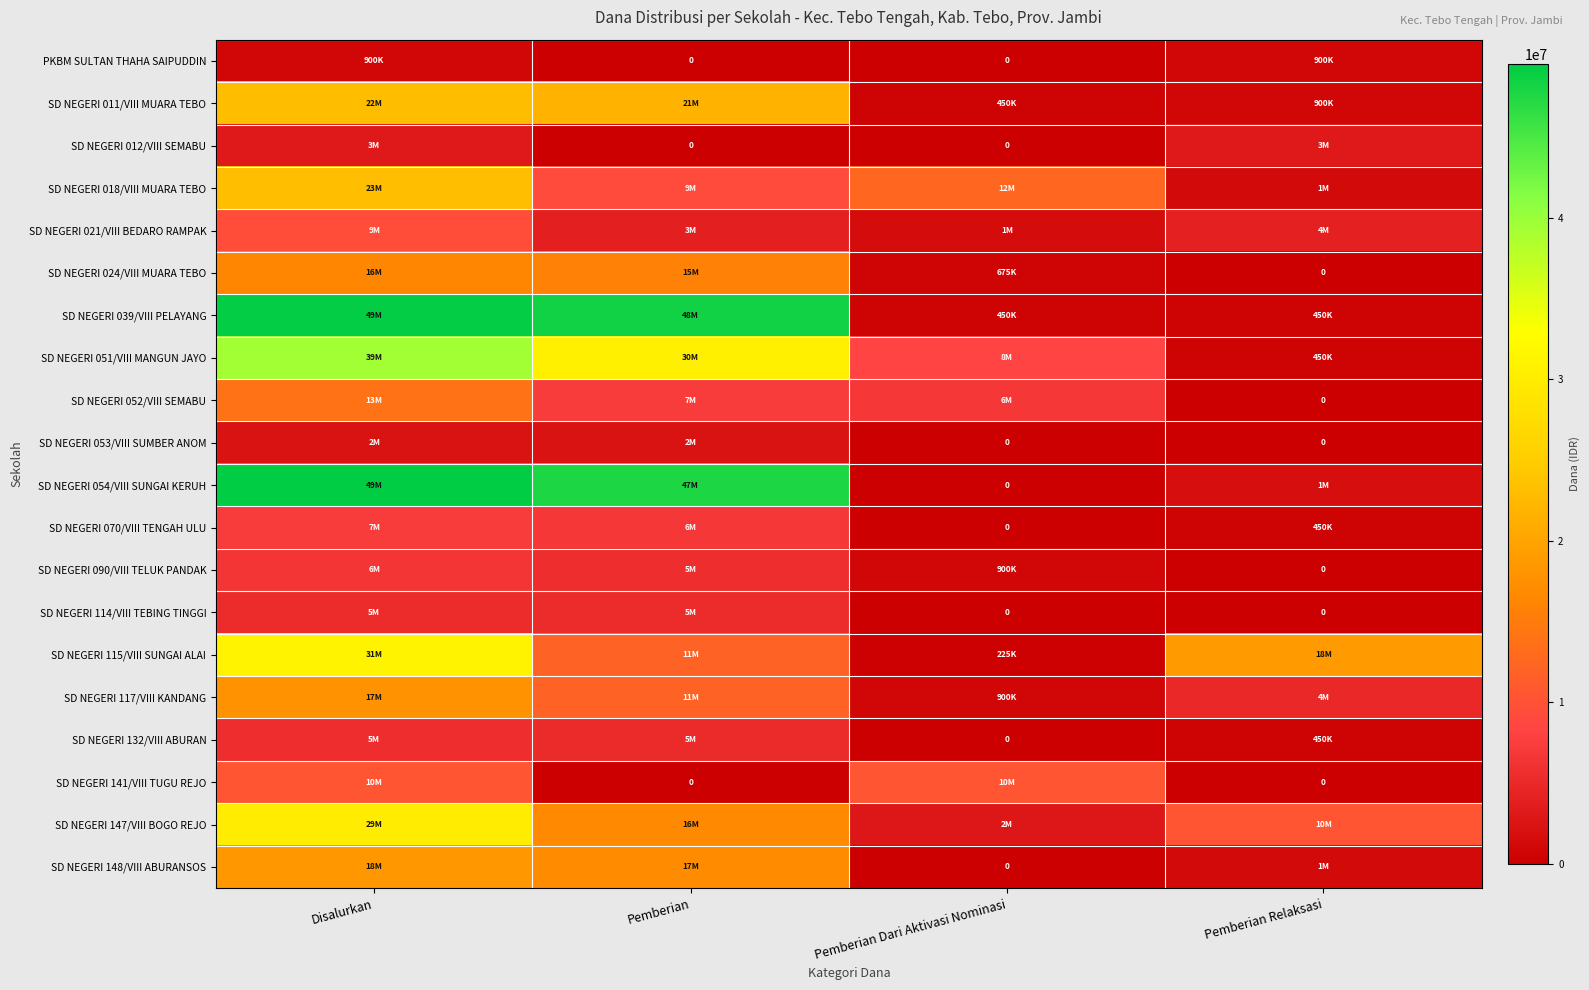

What is the average value of the SD NEGERI 053/VIII SUMBER ANOM series?

1125000